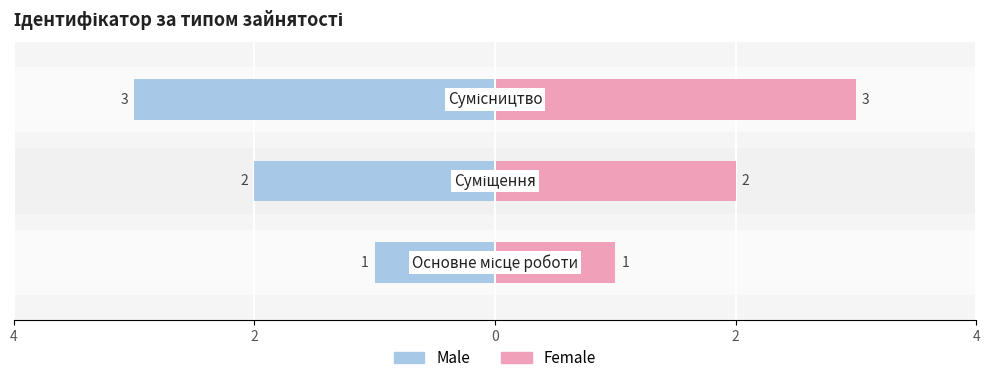

Reading left to right, transcribe all the data shown in this chart.

Male: -1	-2	-3
Female: 1	2	3